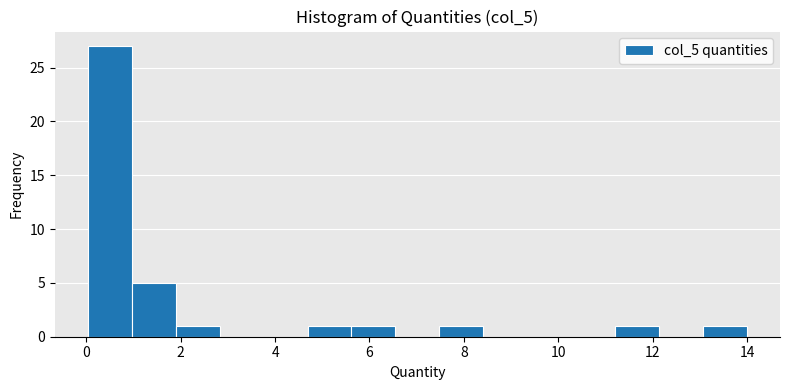

Reading left to right, transcribe this chart: for each bar, give the range it covers on the x-axis and its height. Neither the bar edges nor the heights are printed on the chart, so give them approximately, as read against the axes.

0.0 to 1.0: 27
1.0 to 1.8: 5
1.8 to 2.8: 1
2.8 to 3.8: 0
3.8 to 4.6: 0
4.6 to 5.6: 1
5.6 to 6.6: 1
6.6 to 7.4: 0
7.4 to 8.4: 1
8.4 to 9.4: 0
9.4 to 10.2: 0
10.2 to 11.2: 0
11.2 to 12.2: 1
12.2 to 13.0: 0
13.0 to 14.0: 1